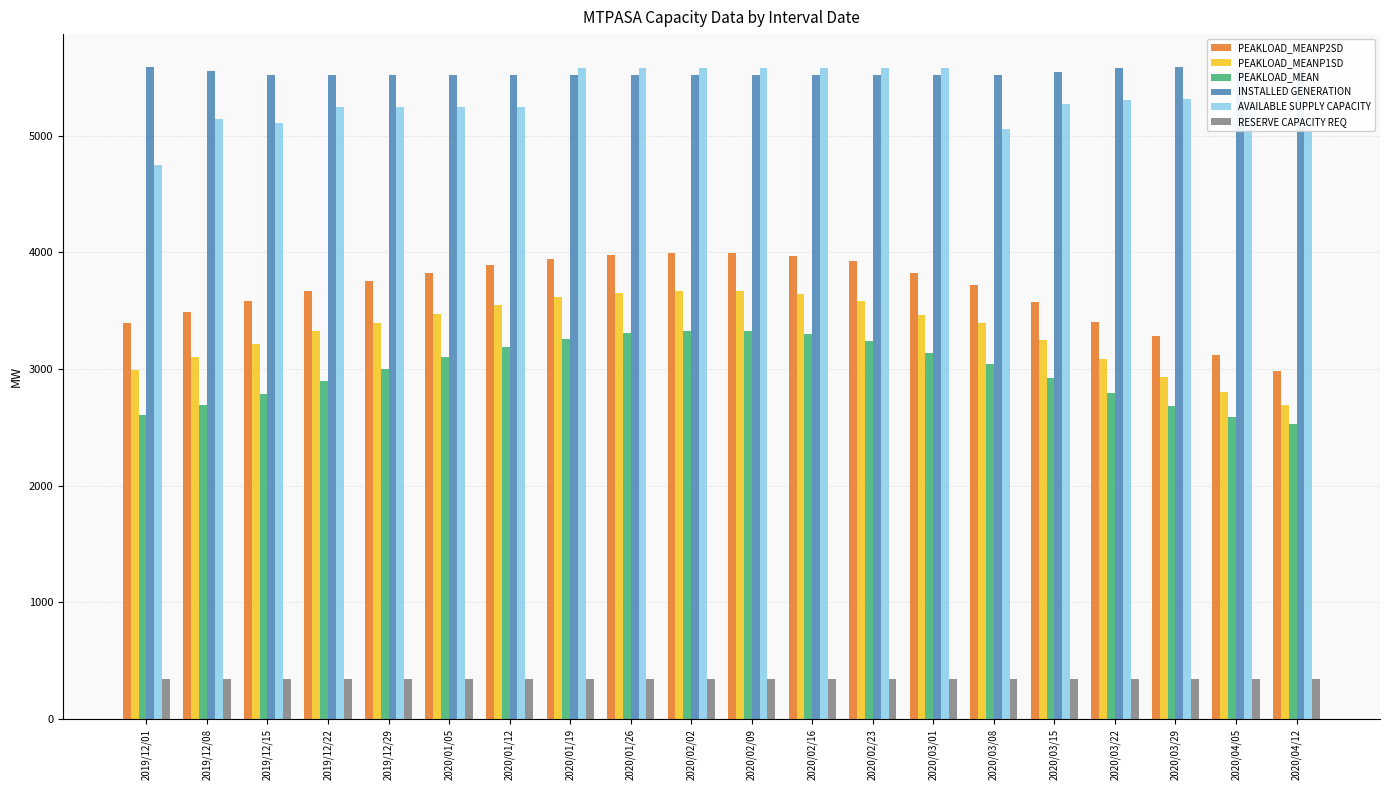

Which series has the largest total across all categories?

INSTALLED GENERATION